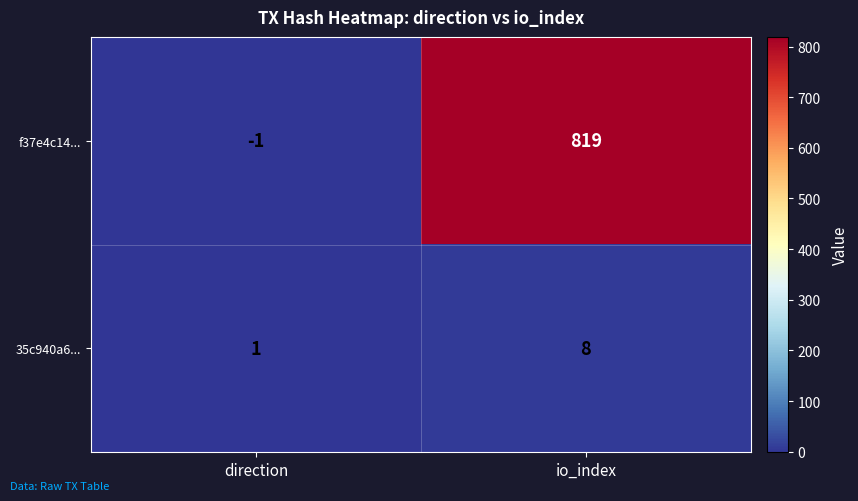

Which series has the widest spread of values?

f37e4c14...